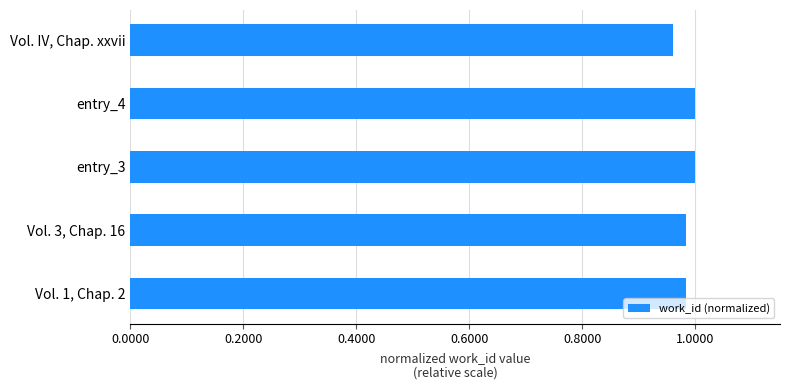

The chart shows a value of 1.0 at entry_3. True or false?

True